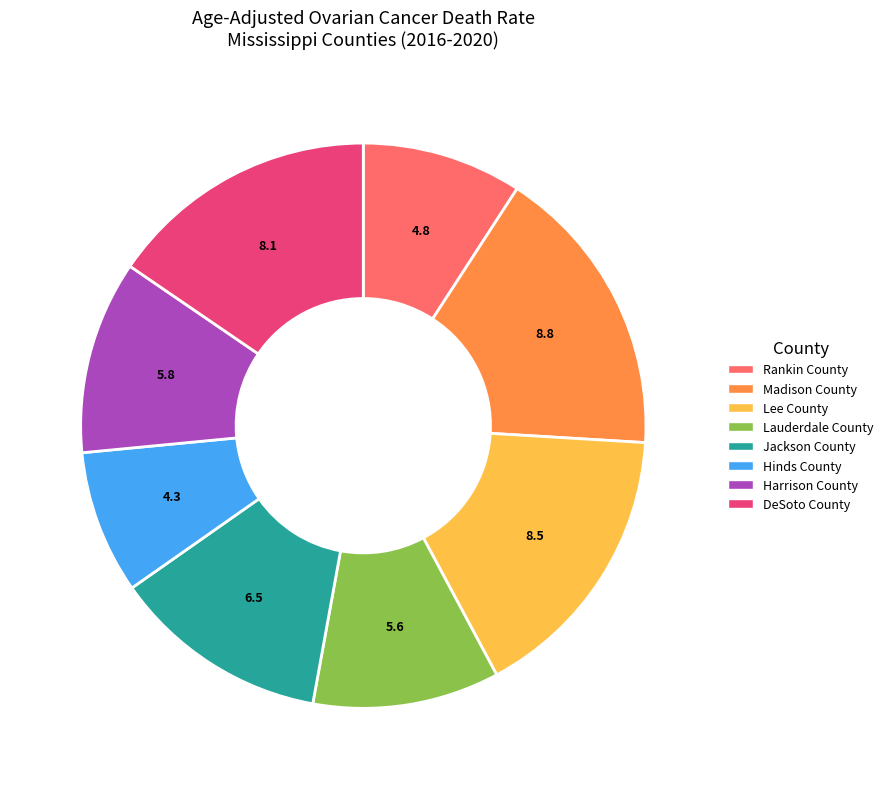

Approximately how many times larger is the value at Lee County compared to Jackson County?

1.3